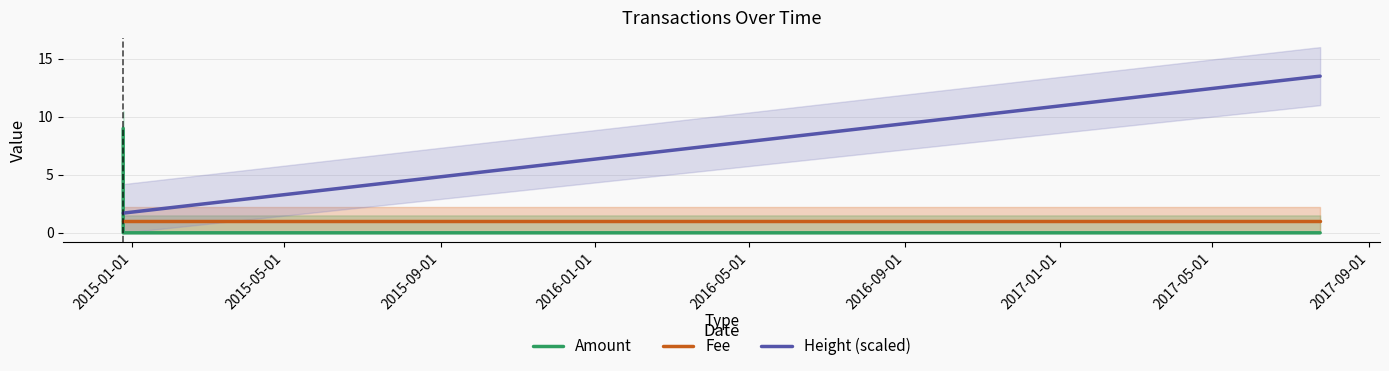

Is it true that Amount equals 0.0 at 2016-05-01?

True